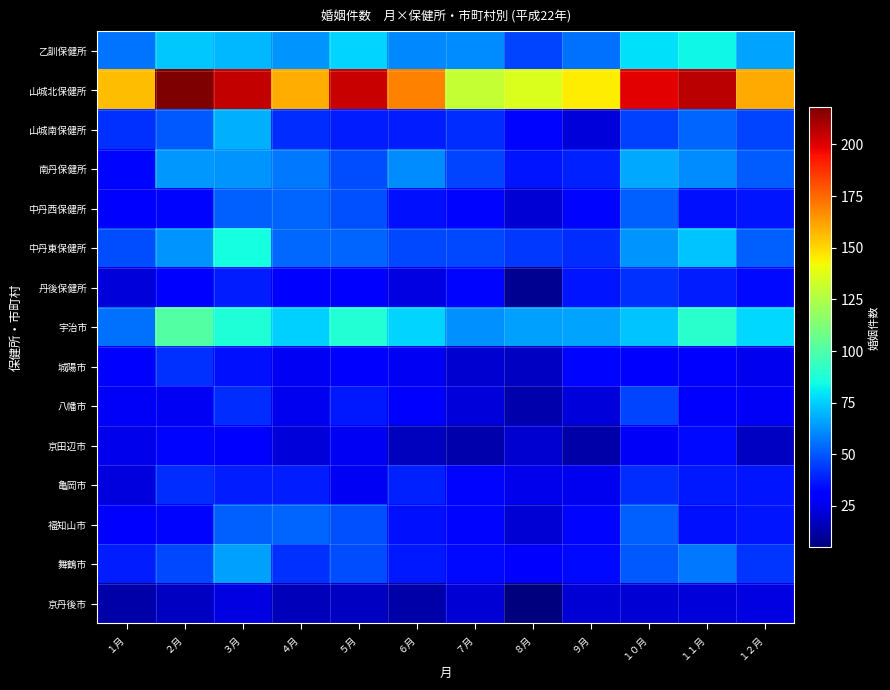

Which has a higher value, １１月 or ７月?

１１月